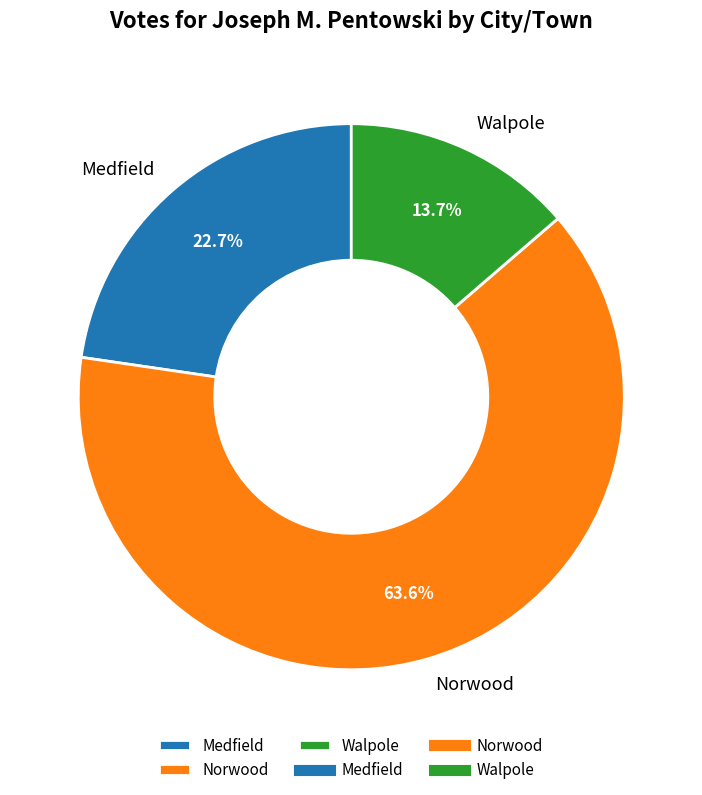

Which category has the biggest portion of the pie?

Norwood